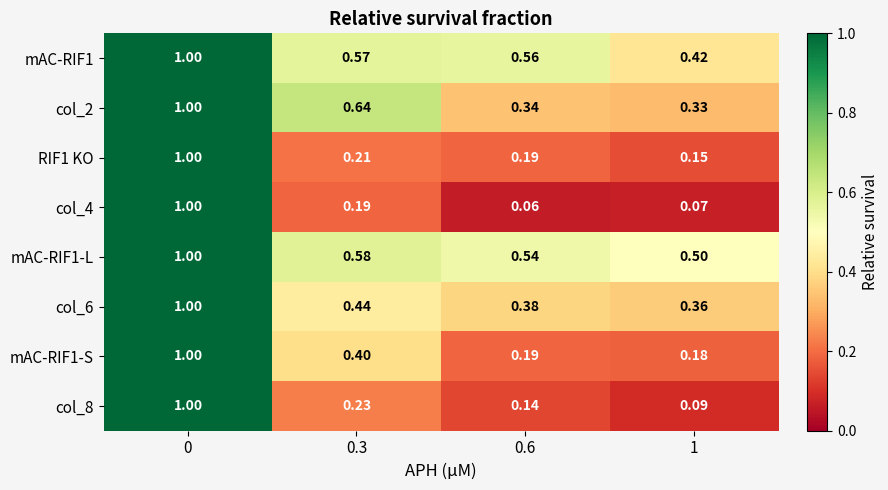

What is the total value across all series at 0.3?

3.3